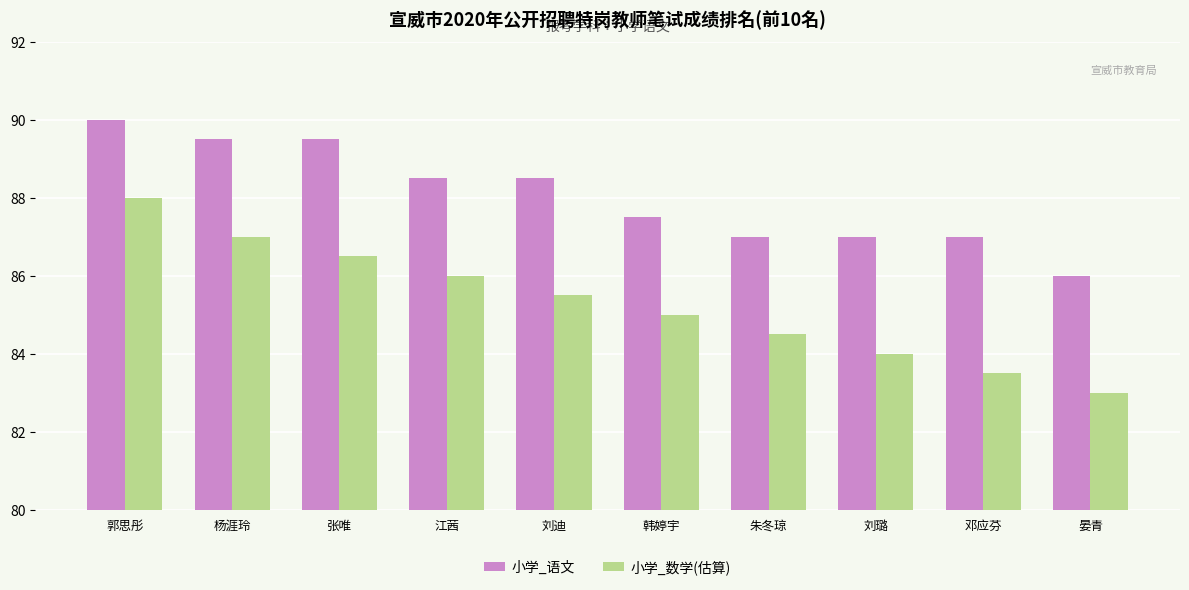

How many distinct data groups are displayed?

2